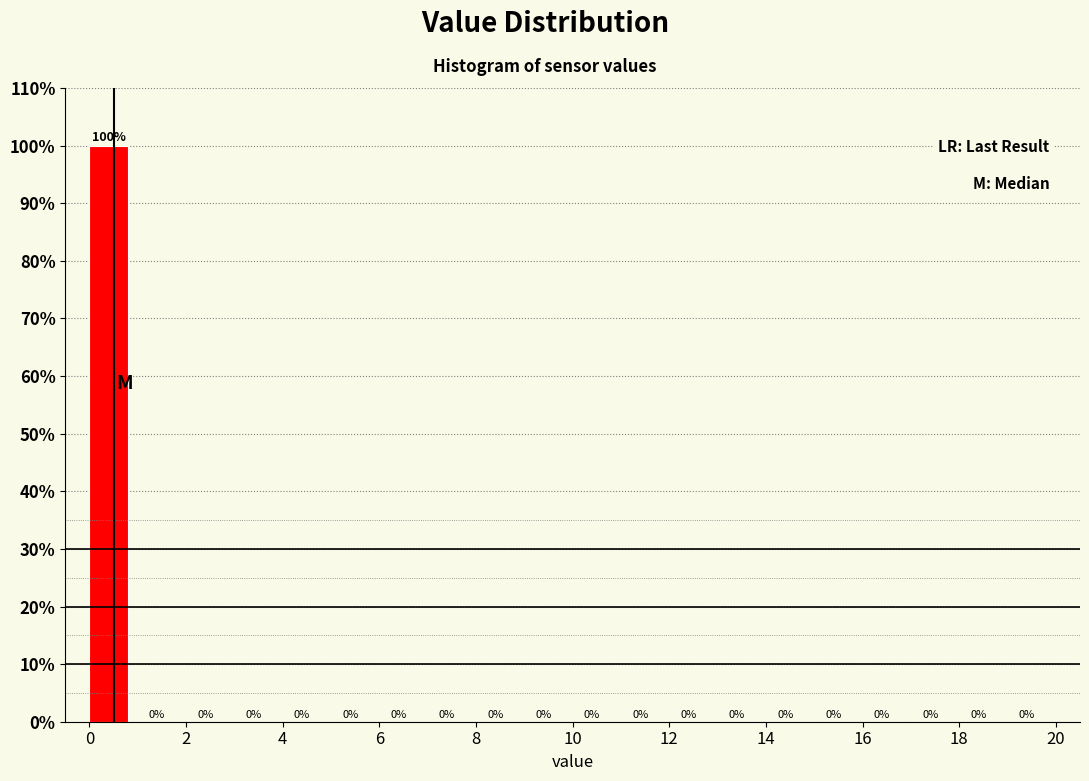

Reading left to right, transcribe this chart: for each bar, give the range it covers on the x-axis and its height.

0 to 1: 100
1 to 2: 0
2 to 3: 0
3 to 4: 0
4 to 5: 0
5 to 6: 0
6 to 7: 0
7 to 8: 0
8 to 9: 0
9 to 10: 0
10 to 11: 0
11 to 12: 0
12 to 13: 0
13 to 14: 0
14 to 15: 0
15 to 16: 0
16 to 17: 0
17 to 18: 0
18 to 19: 0
19 to 20: 0